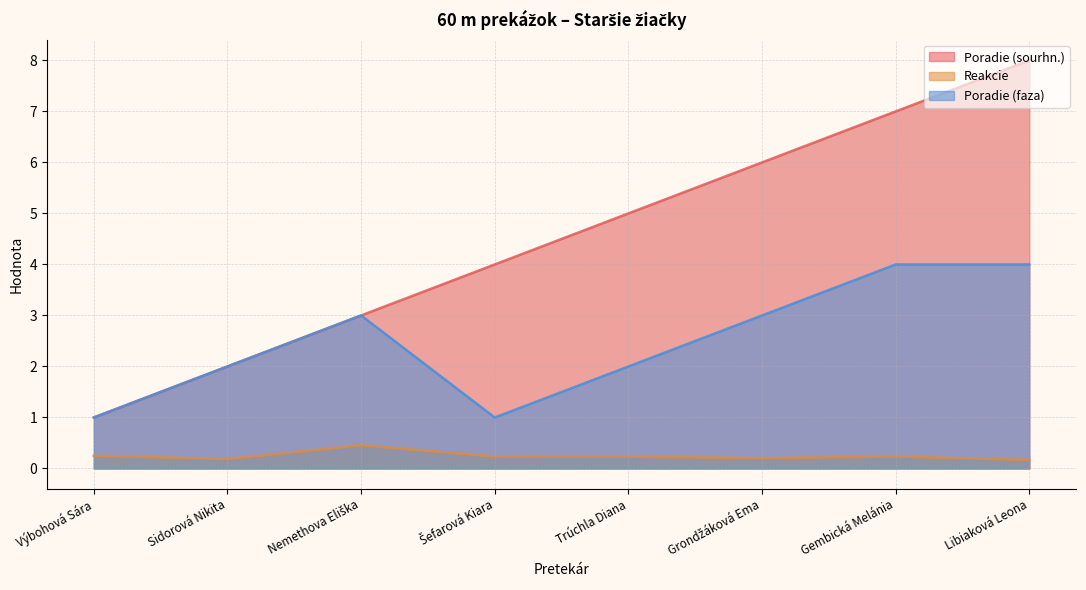

At how many categories does at least one series exceed 3?

5